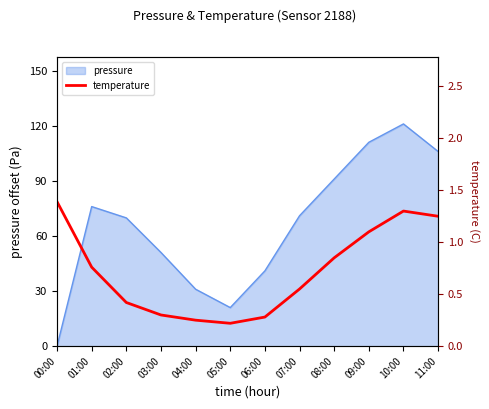

The pressure series shows 51.7 at 11:00. True or false?

False